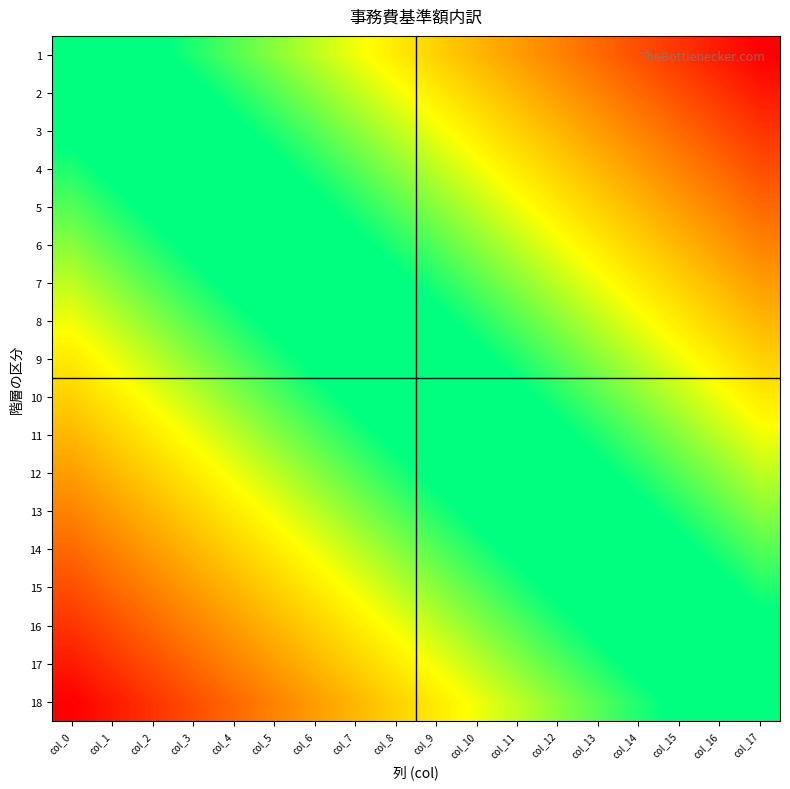

At how many categories does at least one series exceed 0?

17